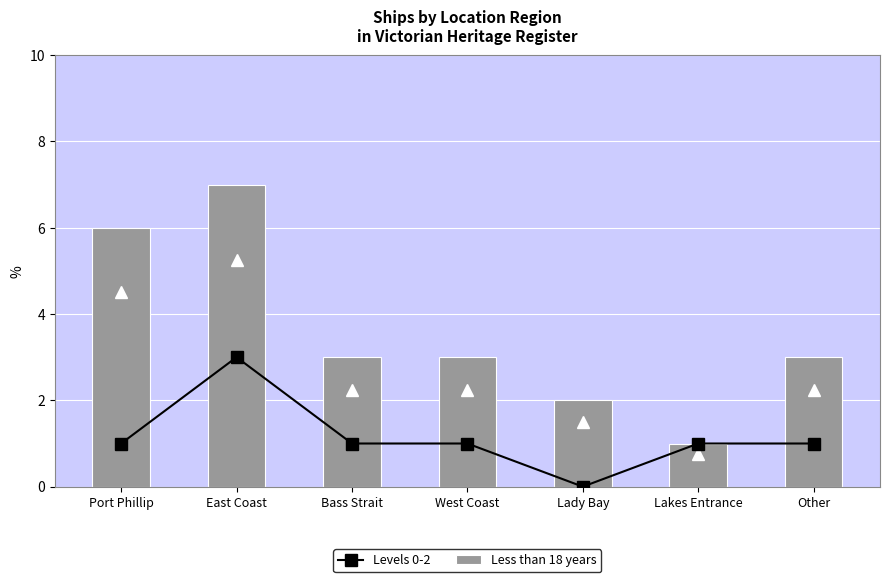

Rank the series by their maximum value, from highest to lowest.

Less than 18 years, Levels 0-2